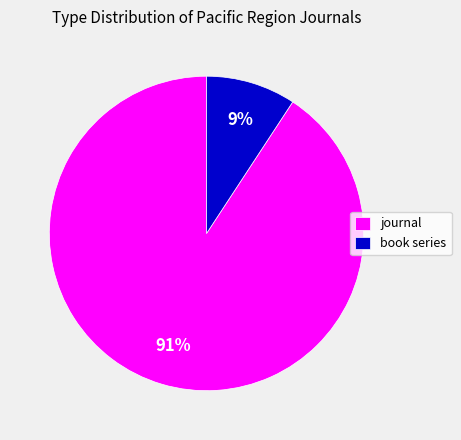

How many slices are in this pie chart?

2